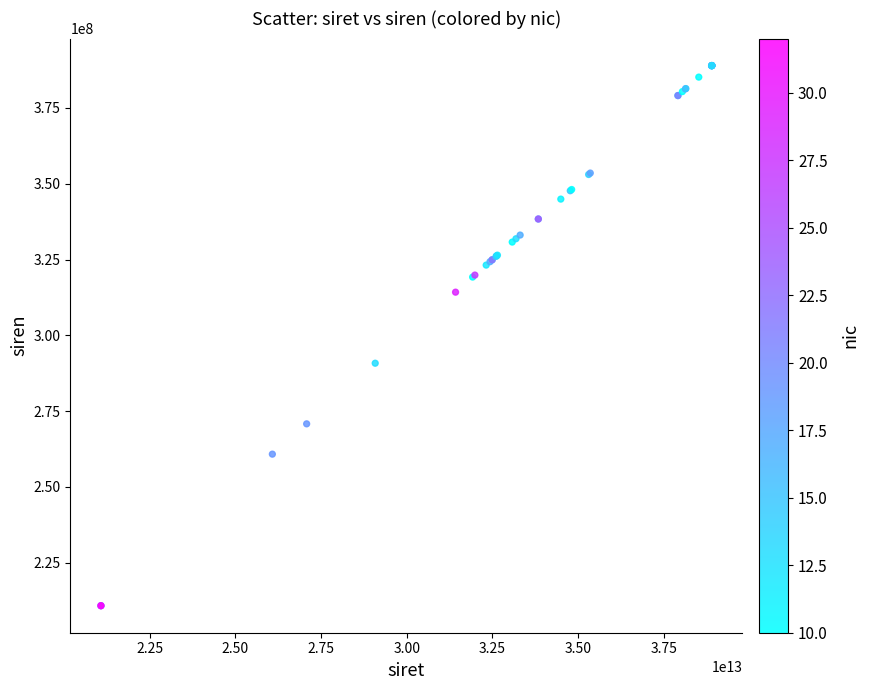

What Y value in the scatter plot is closest to 299894280?

290800200